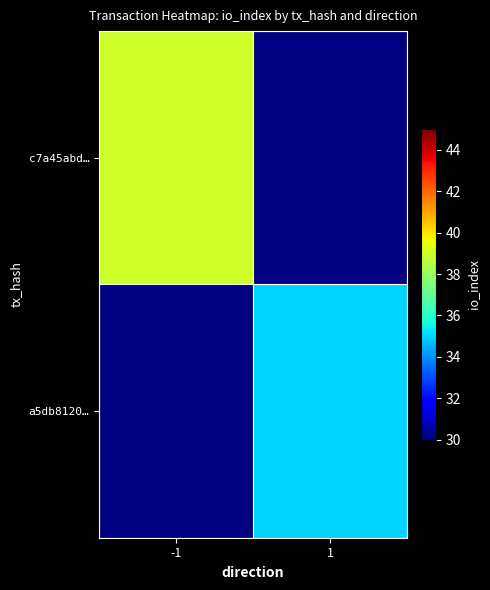

What is the smallest value displayed?

35.0